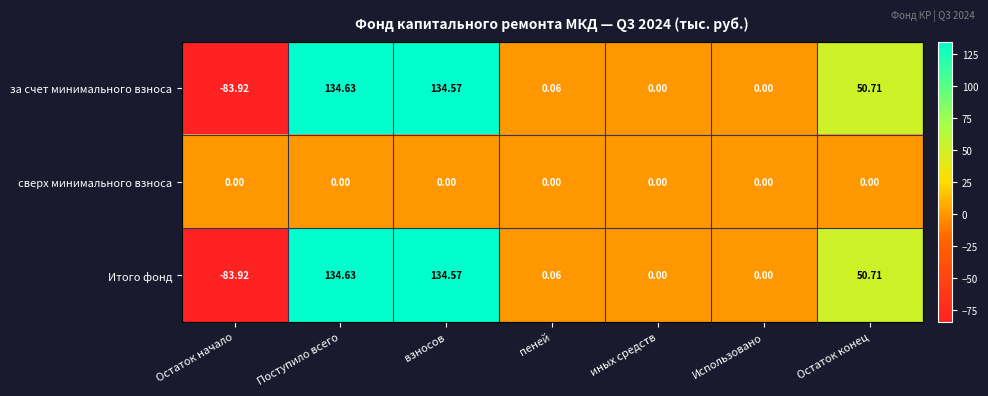

Which category has the lowest value in the Итого фонд series?

Остаток начало